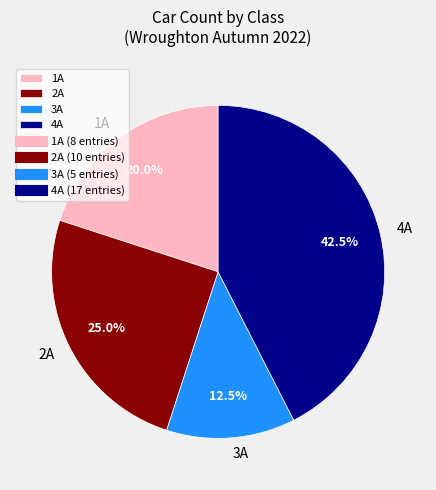

How much of the chart is everything except 1A?

80.0%